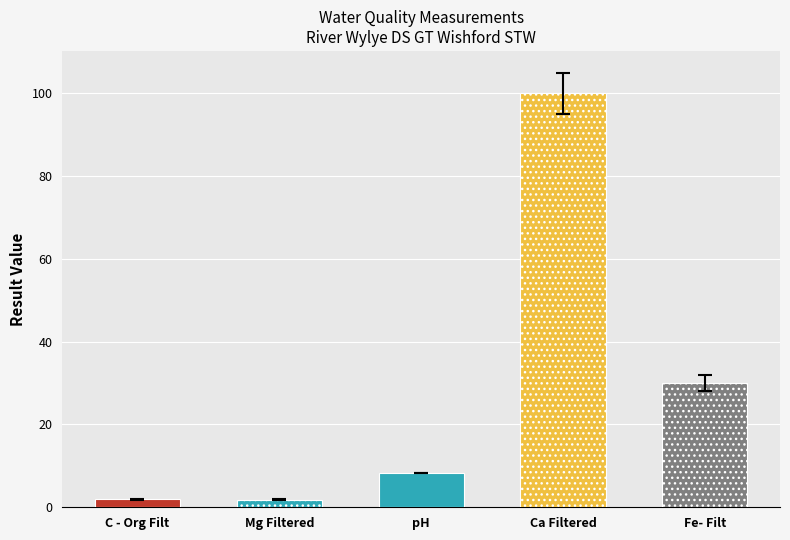

How many distinct data groups are displayed?

1